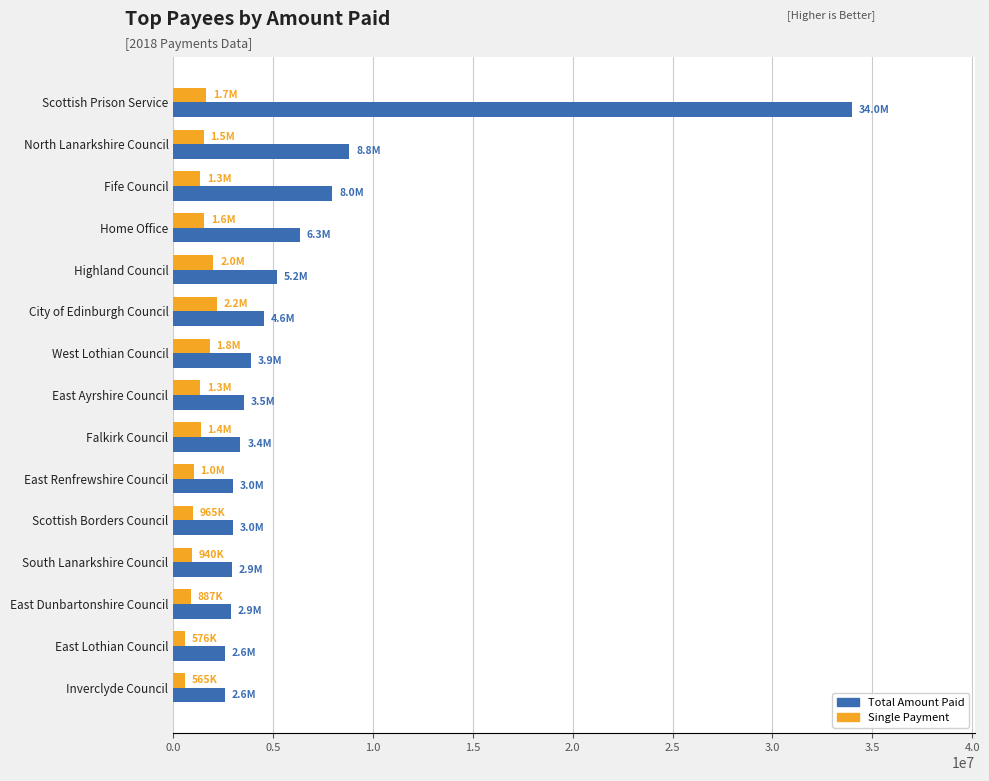

What is the total value across all series at Highland Council?

7211922.0